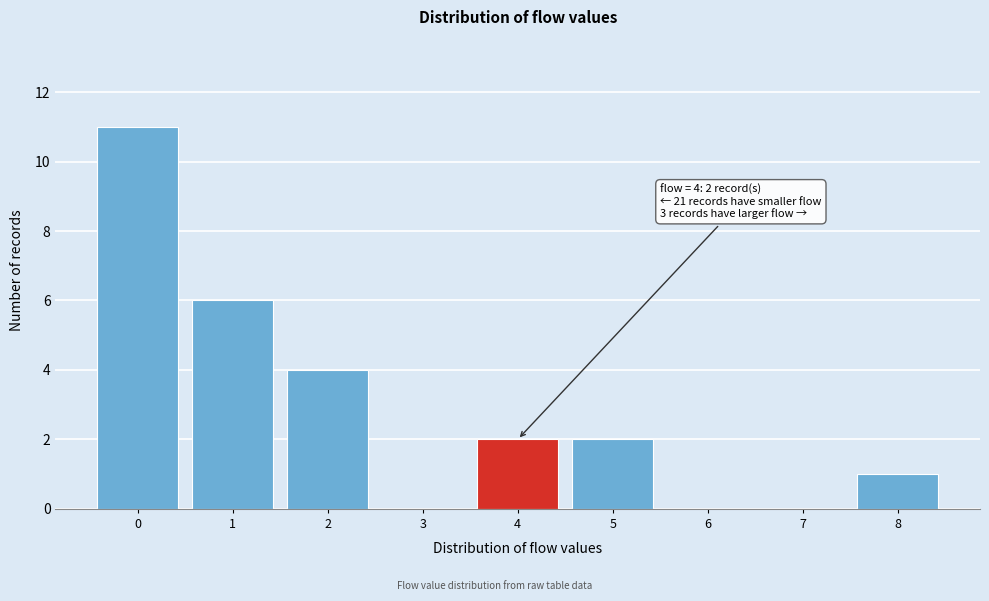

Reading left to right, what are all the values shown in this chart?

0=11	1=6	2=4	3=0	4=2	5=2	6=0	7=0	8=1